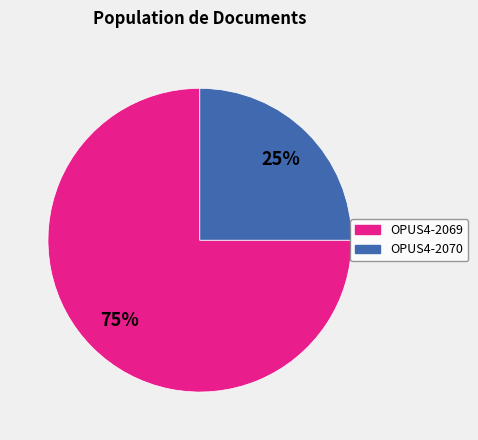

How many slices are in this pie chart?

2